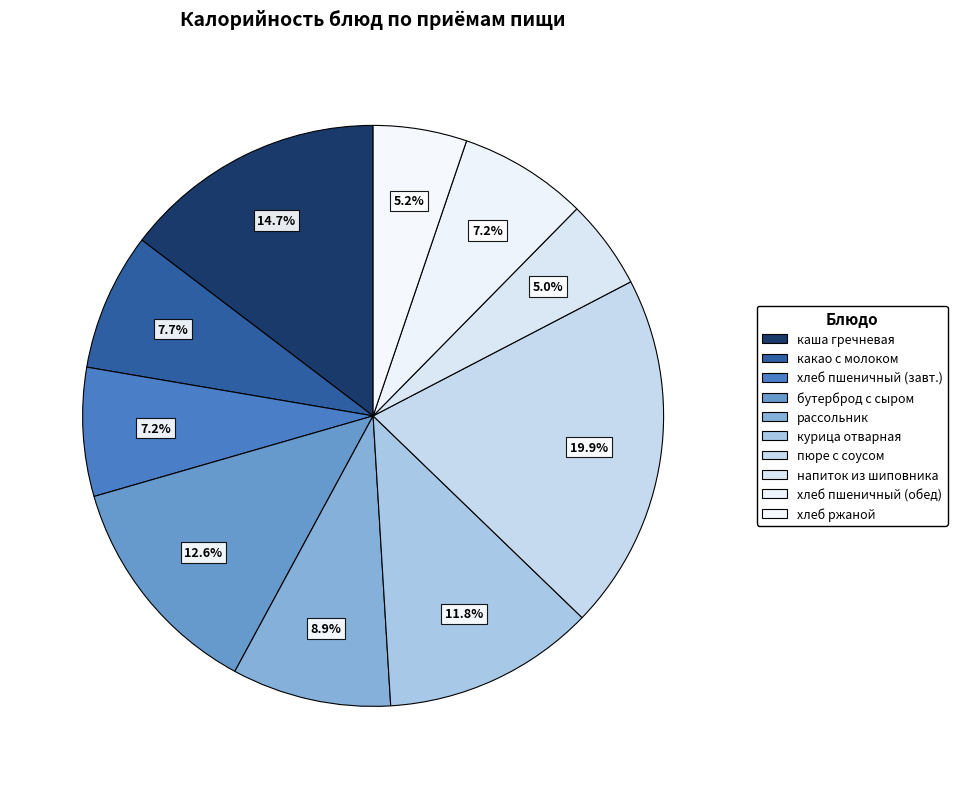

How many slices are in this pie chart?

10